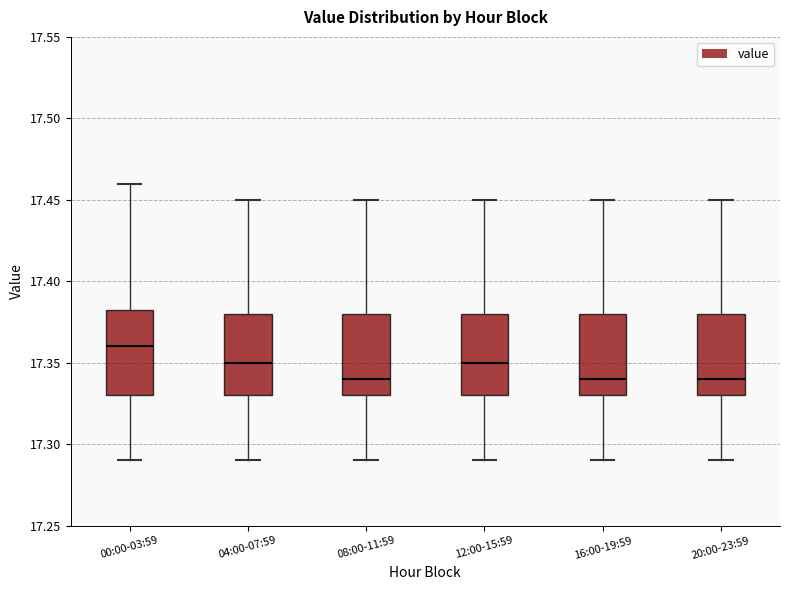

Which box has the highest median line?

00:00-03:59